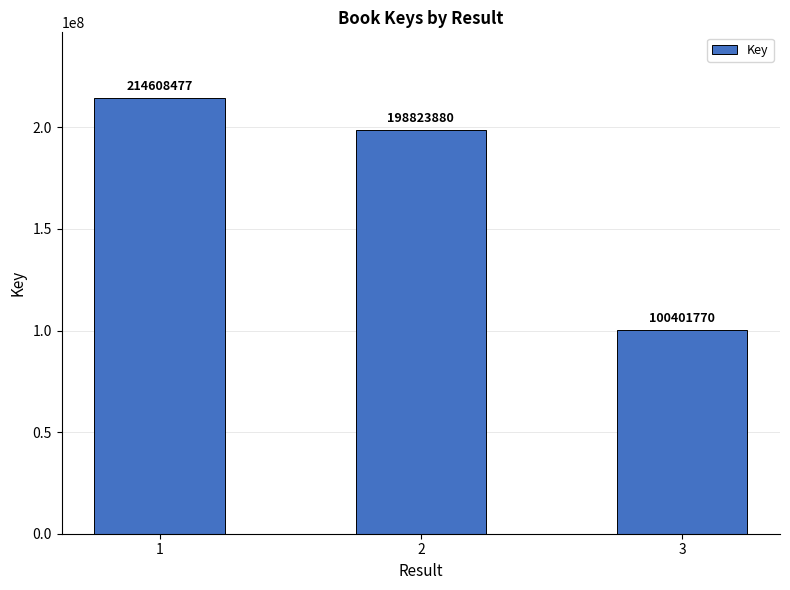

What is the greatest value displayed?

214608477